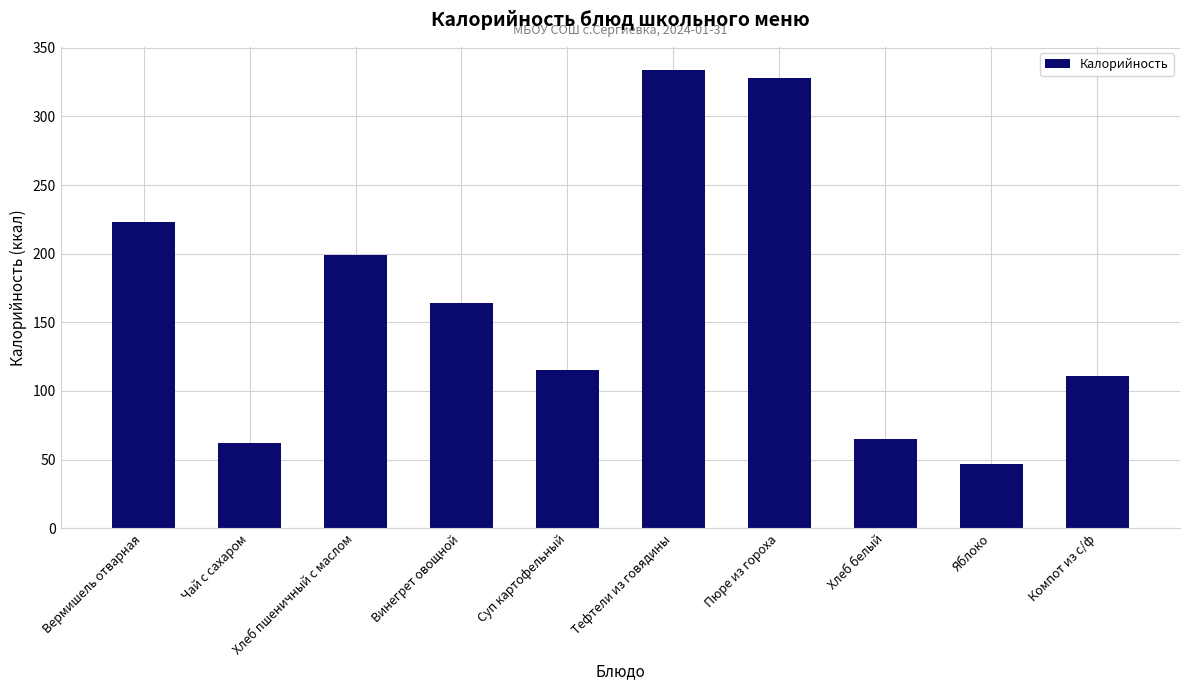

Read the value at Винегрет овощной, to the nearest 50.

150